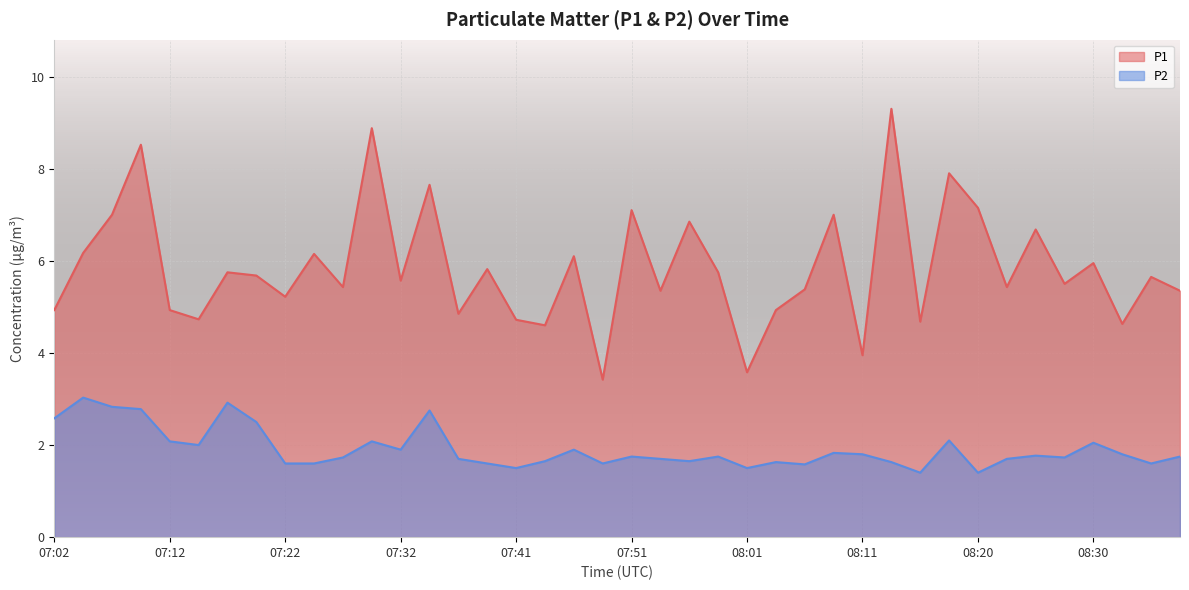

What is the label of the 21st point from the left?

07:51